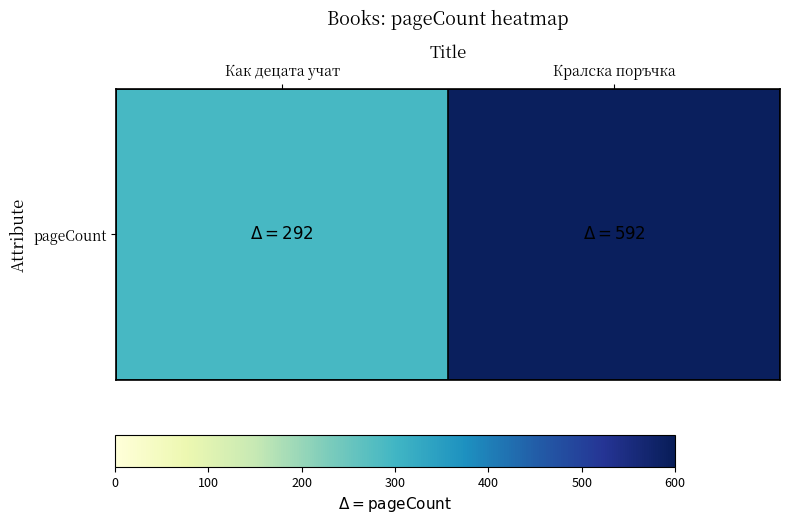

Reading left to right, transcribe all the data shown in this chart.

Как децата учат=292	Кралска поръчка=592